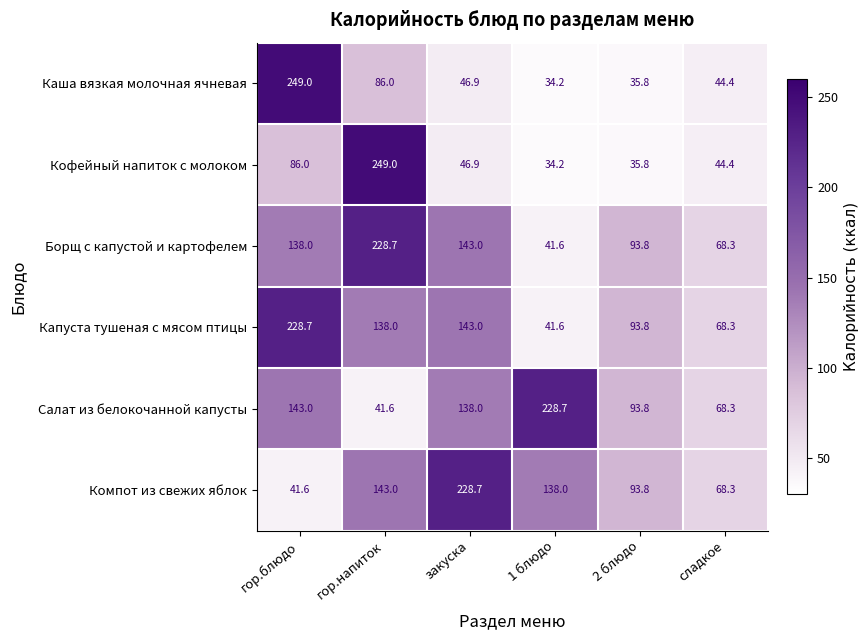

What is the difference between the maximum and minimum values in the Каша вязкая молочная ячневая series?

214.8